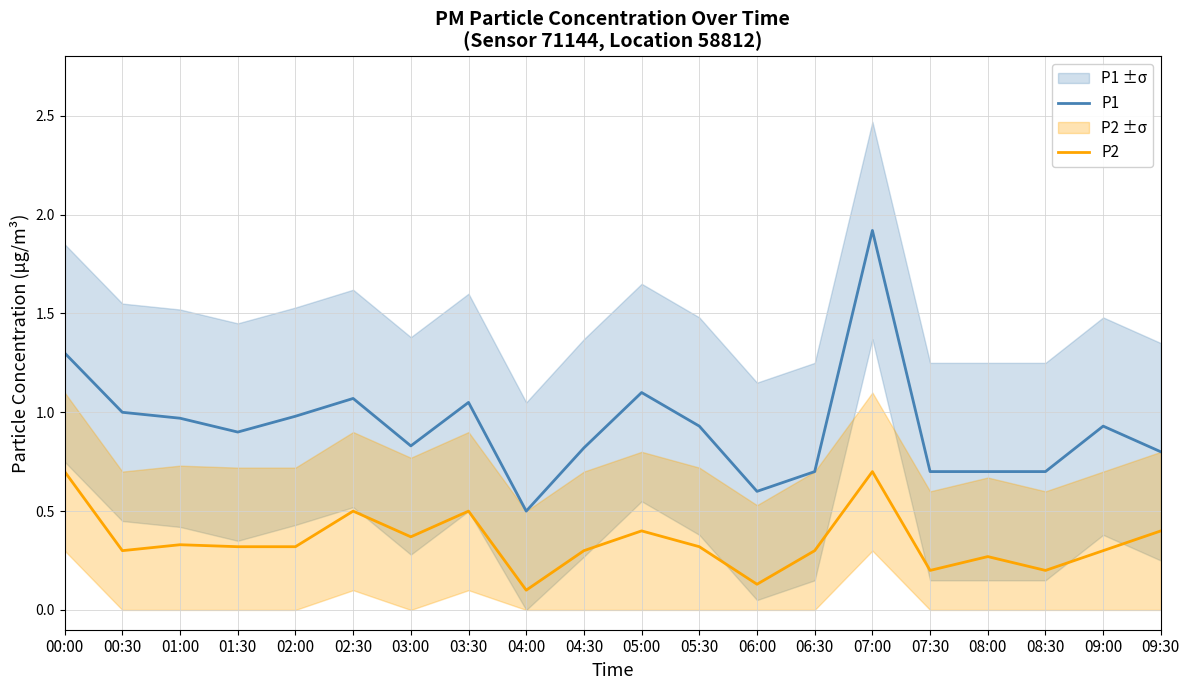

At which category does P2 reach its first local valley?

00:30